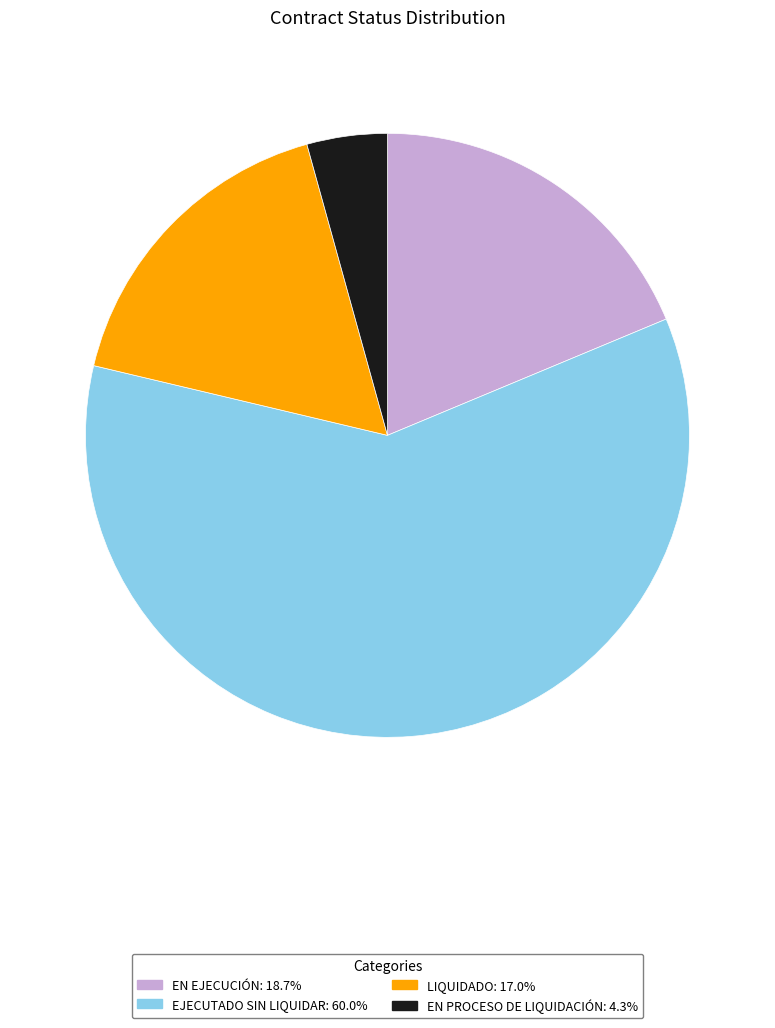

Is the sum of EN EJECUCIÓN: 18.7% and EN PROCESO DE LIQUIDACIÓN: 4.3% greater than half?

No